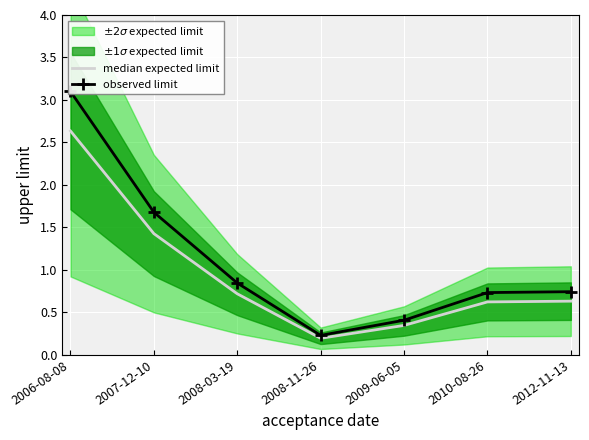

True or false: median expected limit and observed limit intersect in this chart.

False